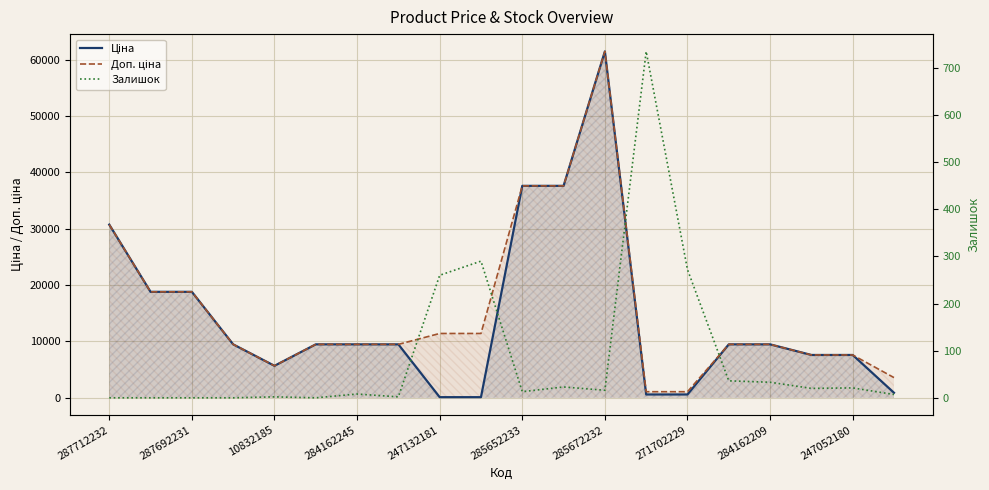

True or false: Залишок and Доп. ціна intersect in this chart.

False